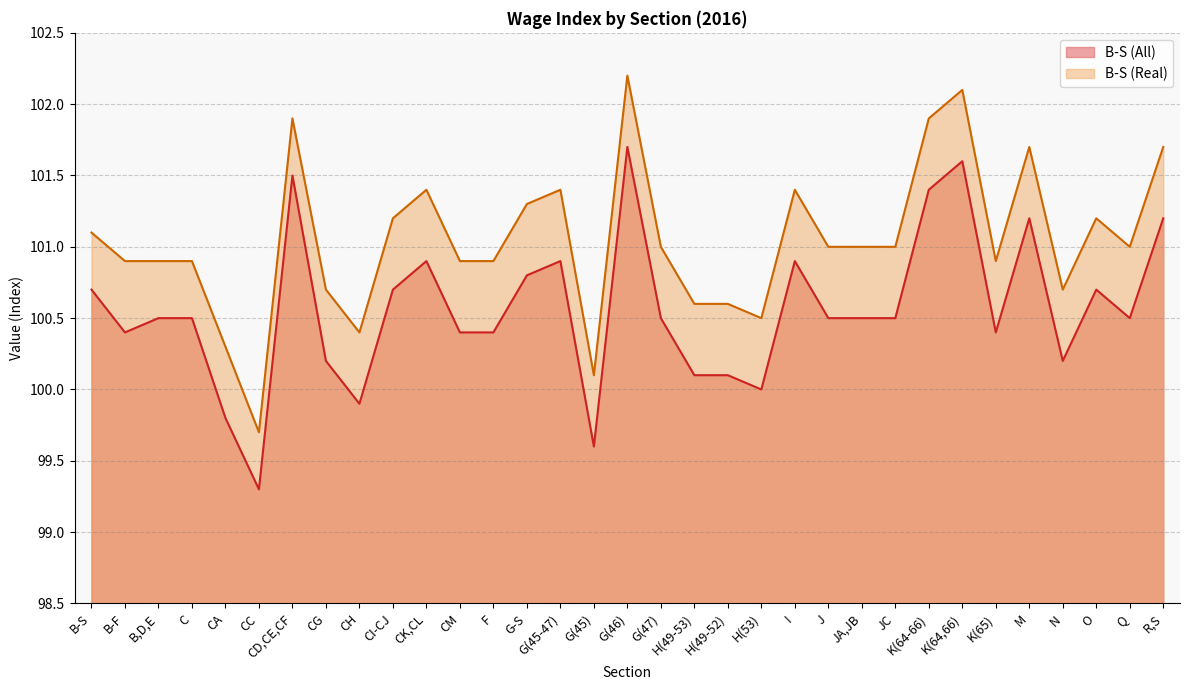

Where is the first local minimum for B-S (Real)?

CC